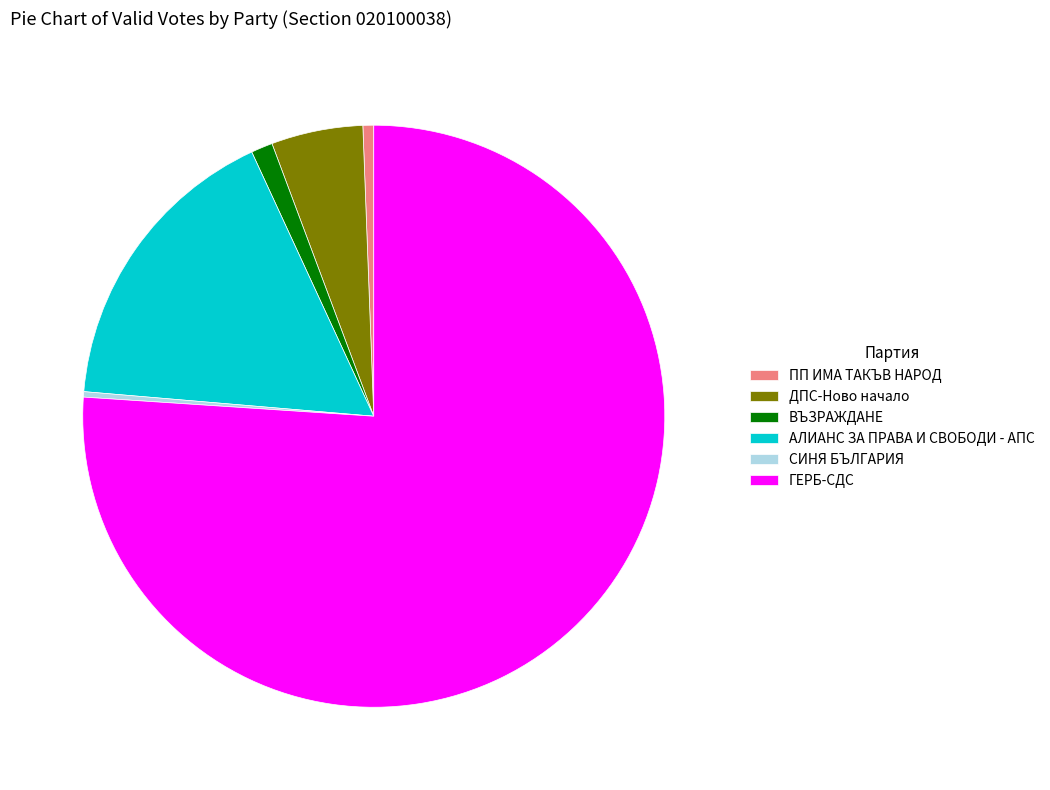

Which slice is the largest?

ГЕРБ-СДС